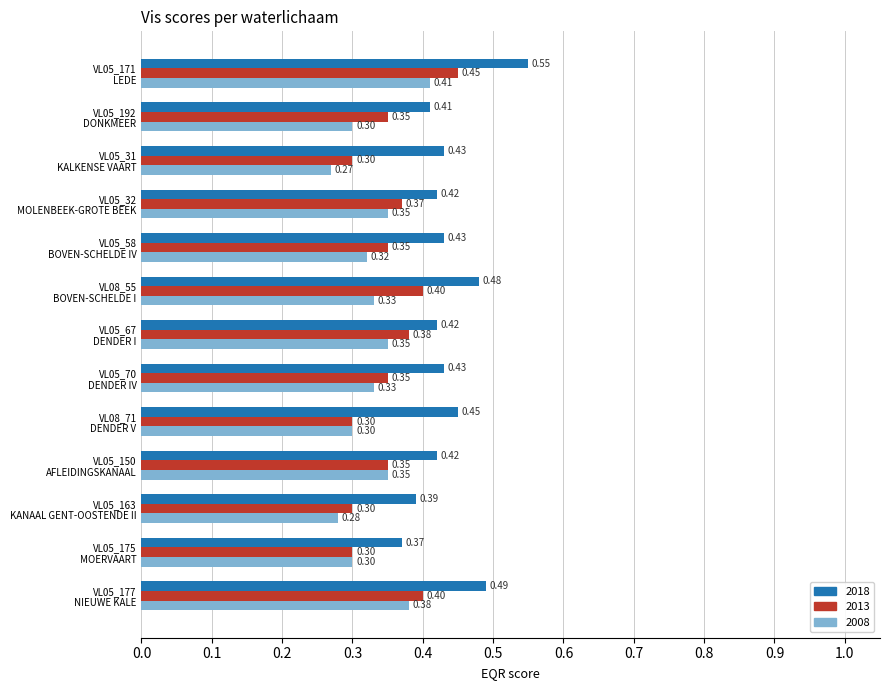

Which series has the widest spread of values?

2018